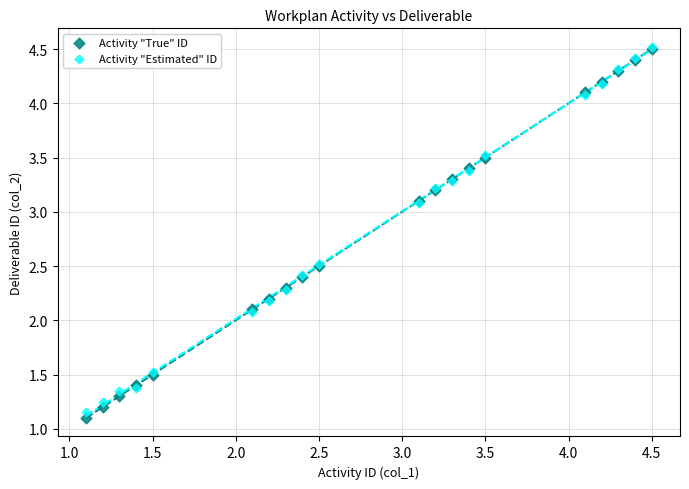

Which series has the largest Y range (max minus min)?

Activity "True" ID